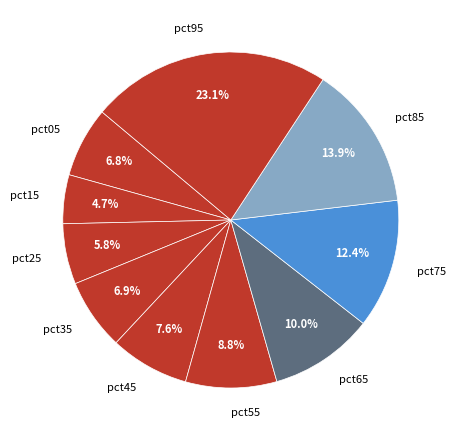

To the nearest percent, what is the difference between the largest and smallest slice percentages?

18%